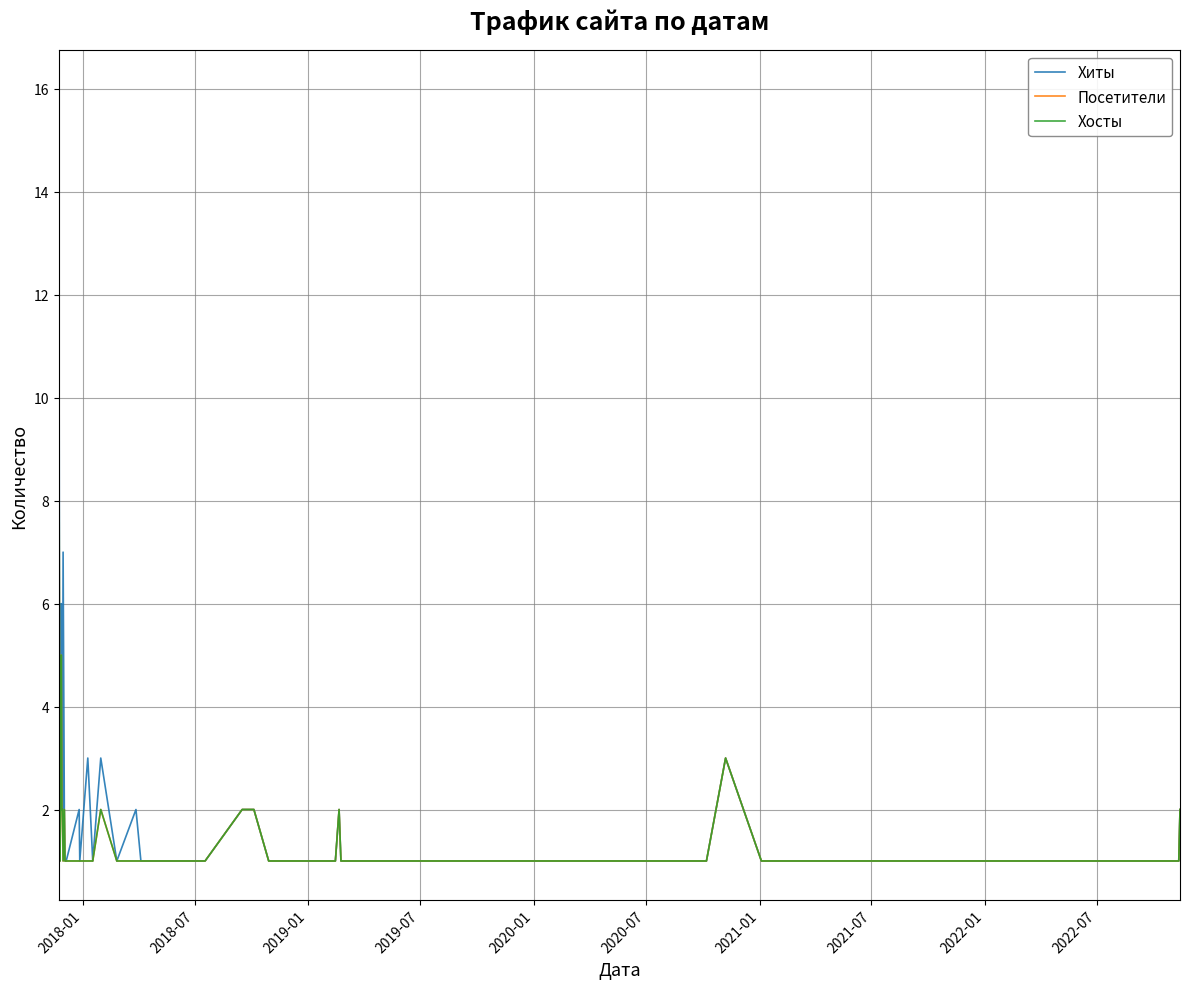

What is the greatest value displayed?

16